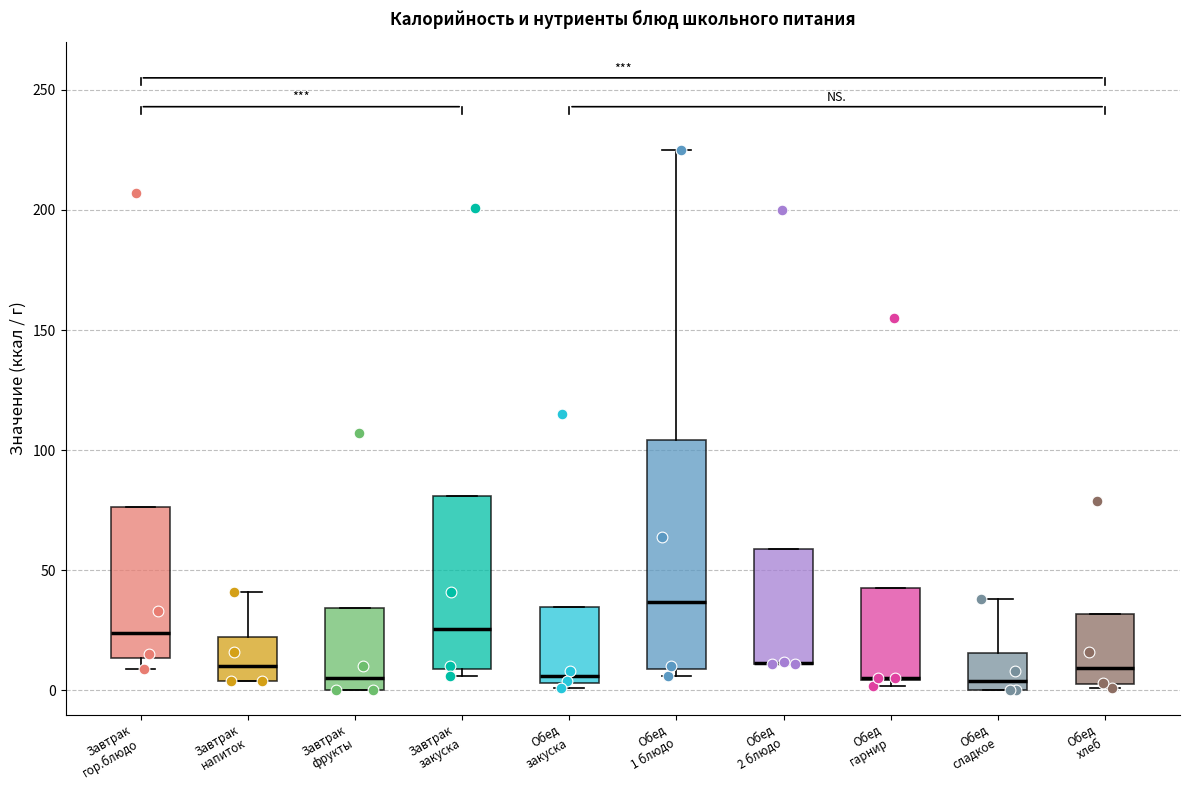

Reading left to right, read every box against the y-axis: the position of its median line, the range the box covers, and the ends of its whiskers. The values are not printed on the chart, so give them approximately, as read against the axis.

Завтрак гор.блюдо: median 25, box 15 to 75, whiskers 10 to 75
Завтрак напиток: median 10, box 5 to 20, whiskers 5 to 40
Завтрак фрукты: median 5, box 0 to 35, whiskers 0 to 35
Завтрак закуска: median 25, box 10 to 80, whiskers 5 to 80
Обед закуска: median 5 (just above the box's lower edge), box 5 to 35, whiskers 0 to 35
Обед 1 блюдо: median 35, box 10 to 105, whiskers 5 to 225
Обед 2 блюдо: median 10 (drawn on the box's lower edge), box 10 to 60, whiskers 10 to 60
Обед гарнир: median 5 (drawn on the box's lower edge), box 5 to 45, whiskers 0 to 45
Обед сладкое: median 5, box 0 to 15, whiskers 0 to 40
Обед хлеб: median 10, box 5 to 30, whiskers 0 to 30